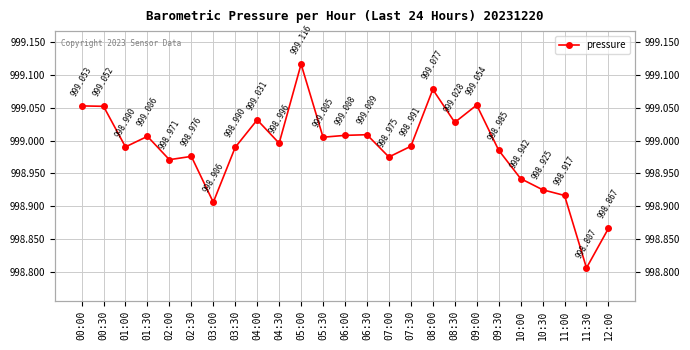

What is the maximum value shown in the chart?

999.1